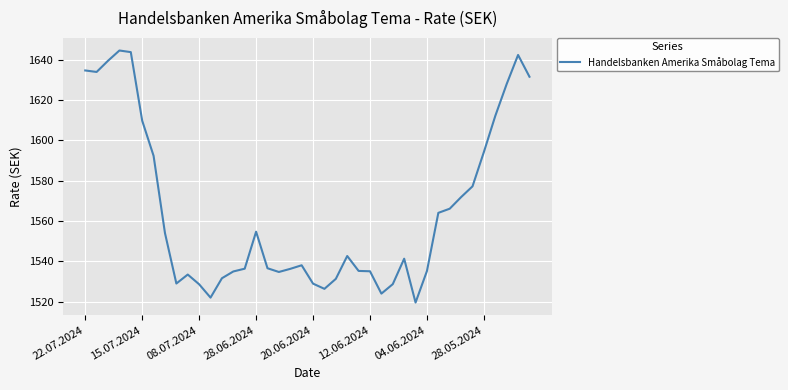

What is the smallest value displayed?

1519.6